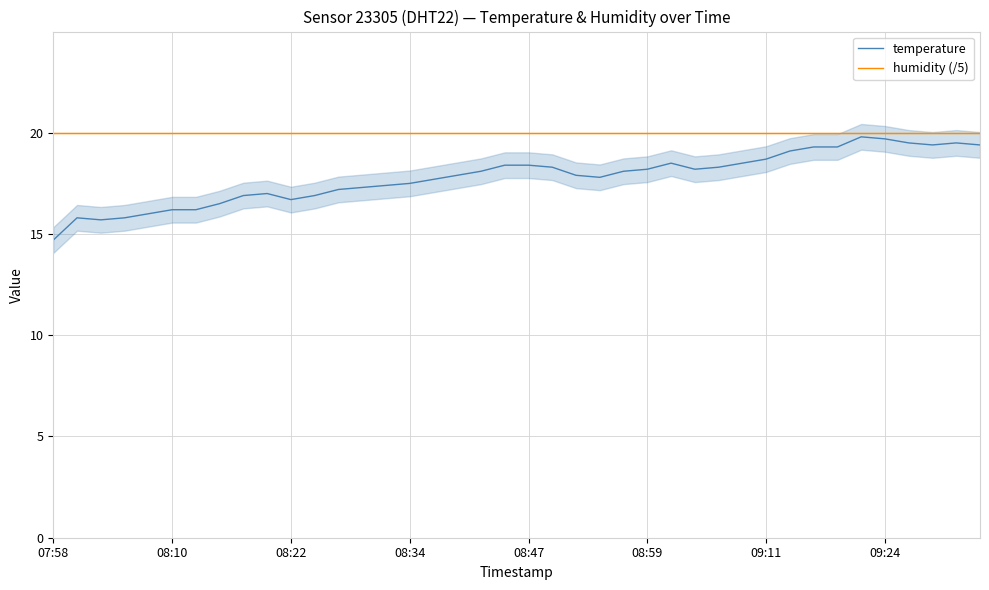

Is it true that humidity (/5) equals 20.0 at 12?

True